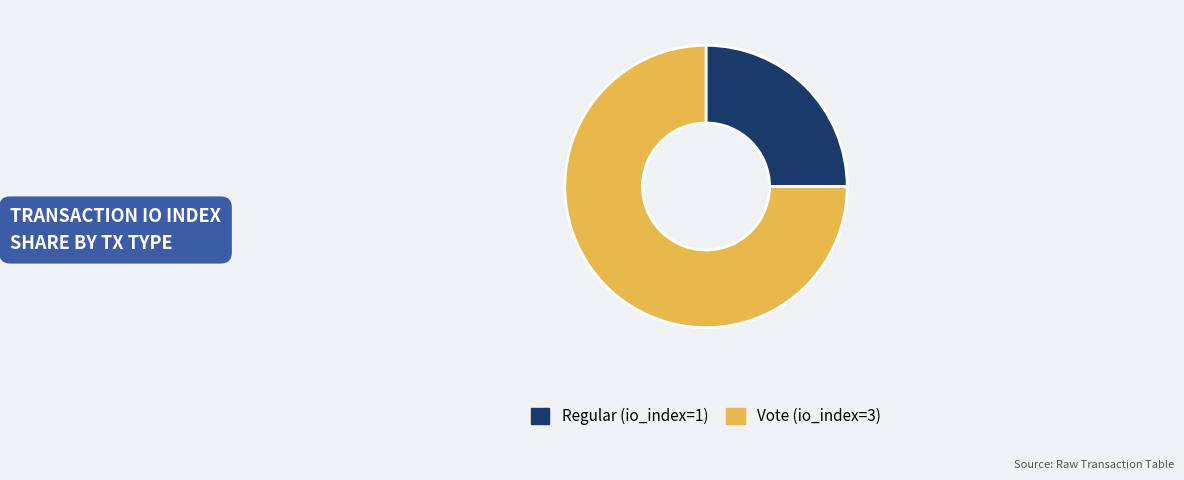

Between Vote (io_index=3) and Regular (io_index=1), which is larger?

Vote (io_index=3)